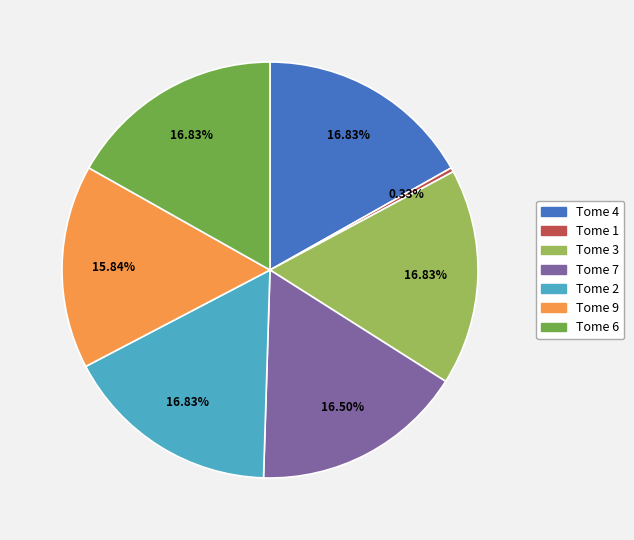

What is the smallest slice in the pie chart?

Tome 1